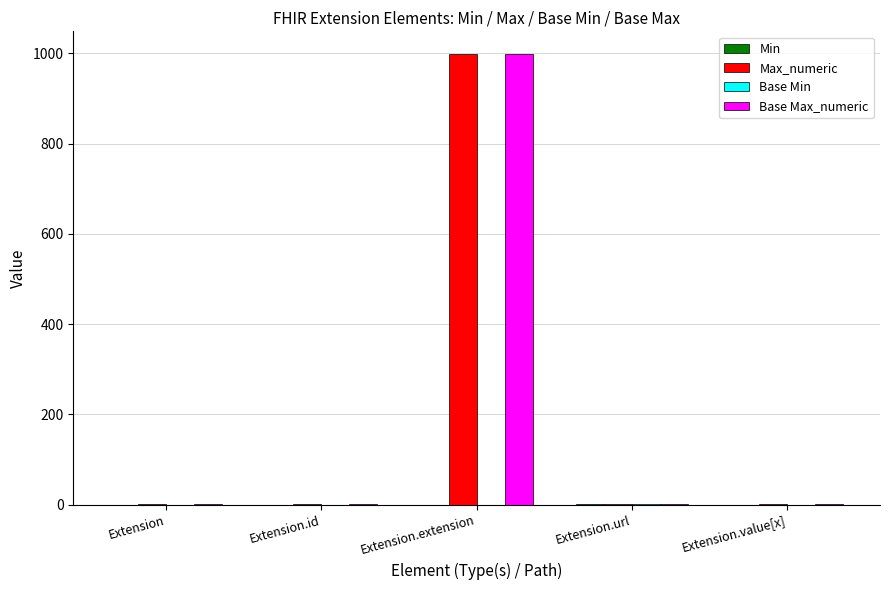

At which category is the sum across all series the highest?

Extension.extension